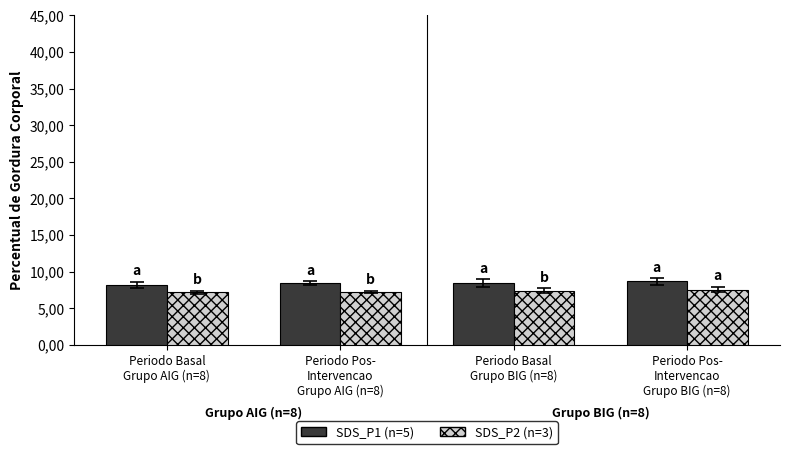

What is the spread (max minus min) of values at Periodo Basal
Grupo BIG (n=8)?

1.0